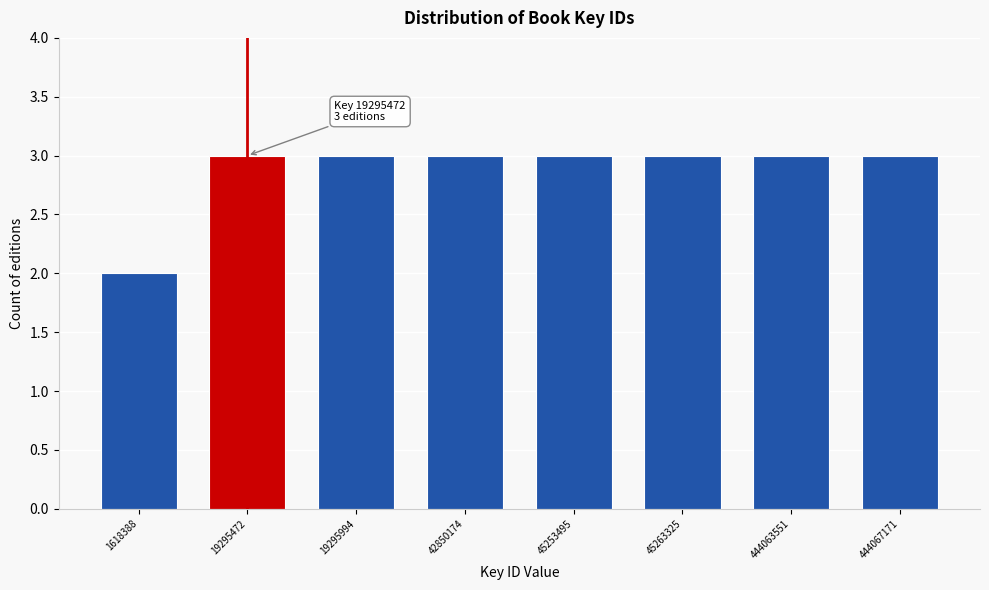

Reading left to right, transcribe all the data shown in this chart.

1618388=2	19295472=3	19295994=3	42850174=3	45253495=3	45263325=3	444063551=3	444067171=3